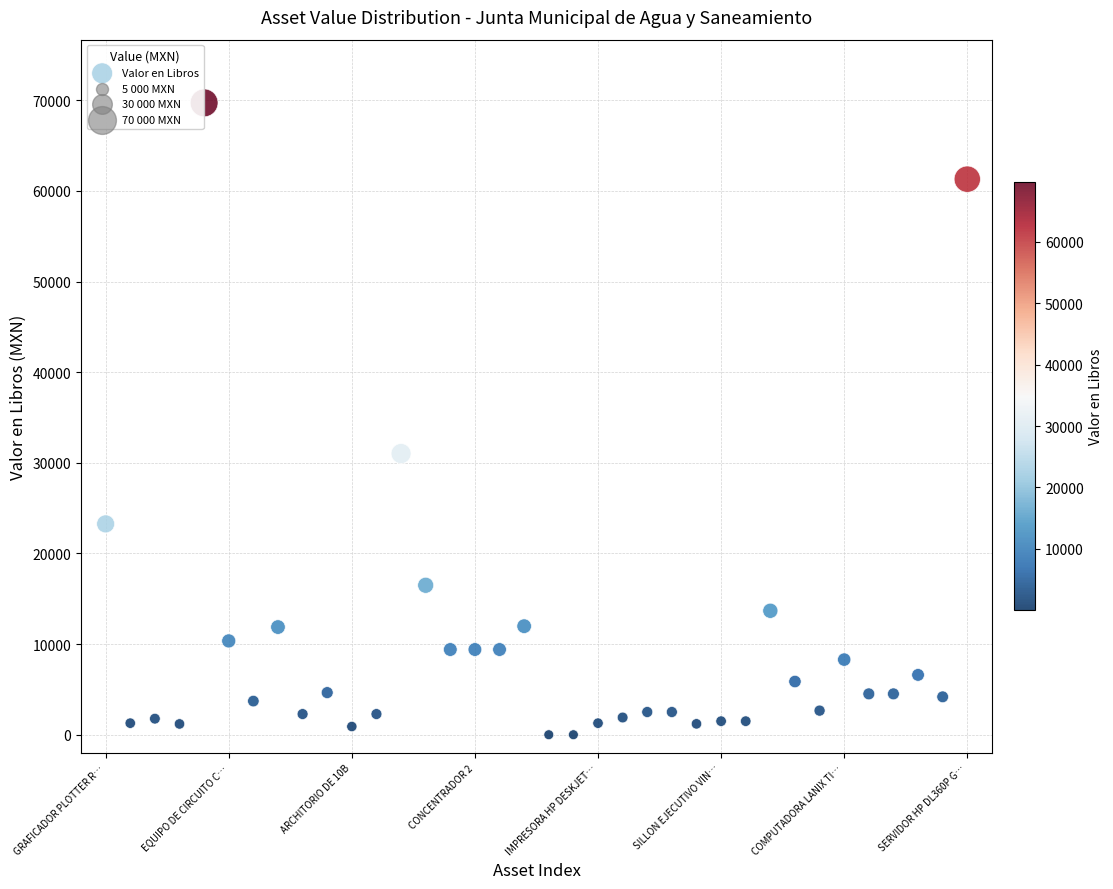

What Y value in the scatter plot is closest to 34855?

31019.2